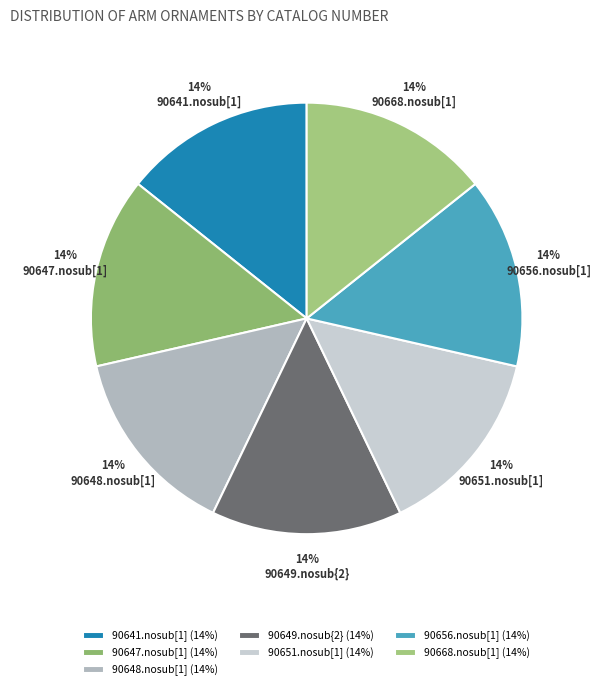

Is there a majority slice in this chart?

No